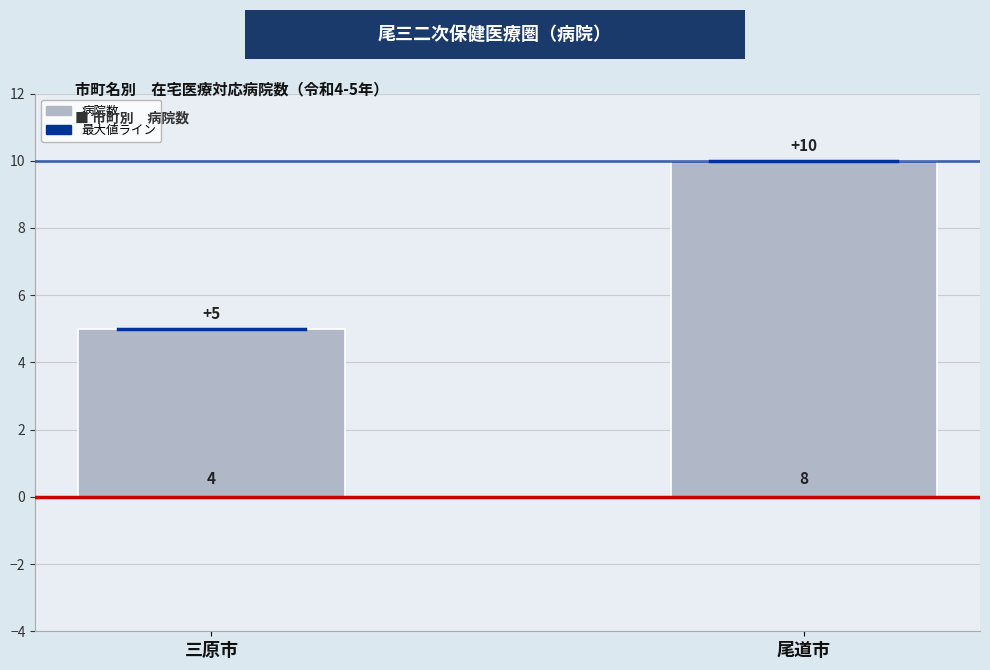

The chart shows a value of 3 at 三原市. True or false?

False